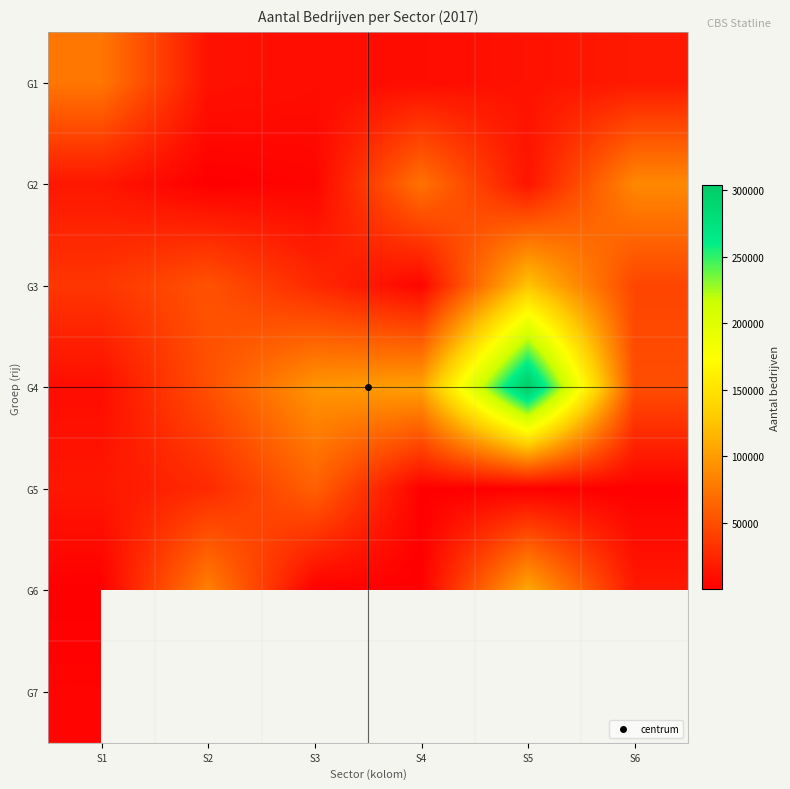

What is the greatest value displayed?

303520.0